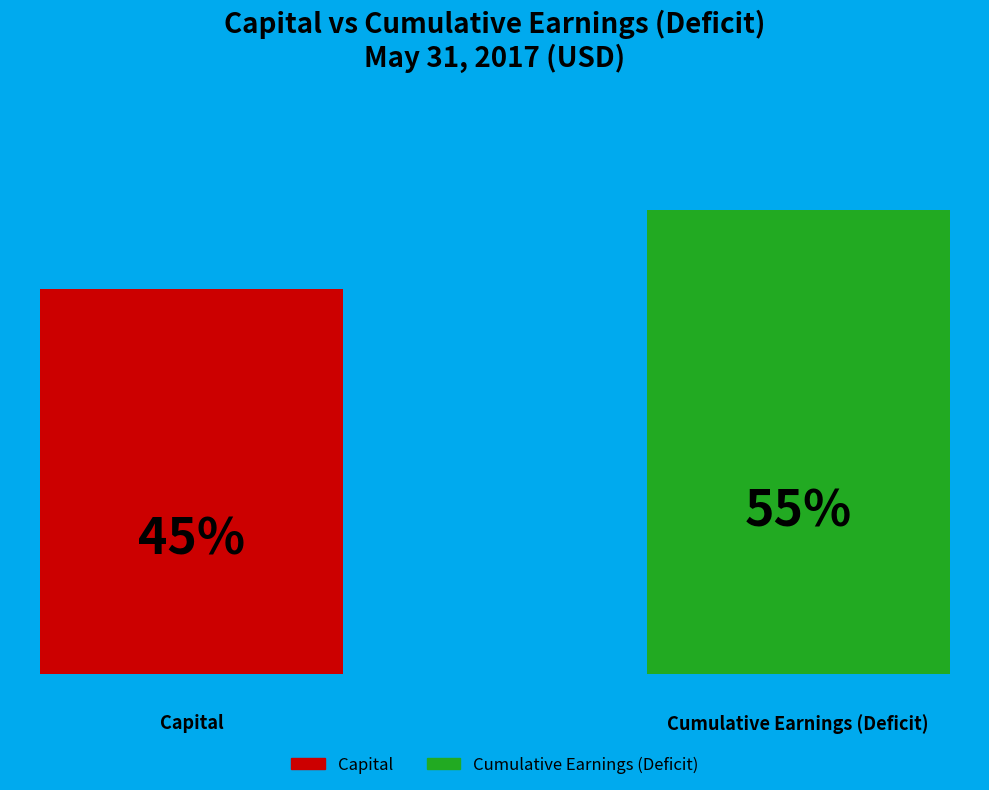

Does the chart contain any negative values?

No